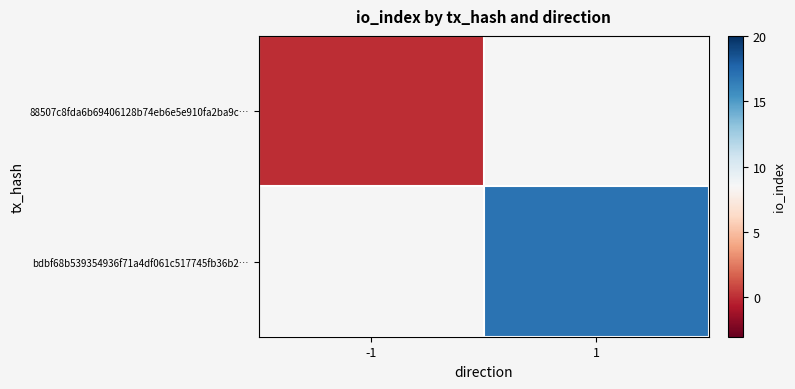

At which label is 88507c8fda6b69406128b74eb6e5e910fa2ba9c… closest to 0?

-1